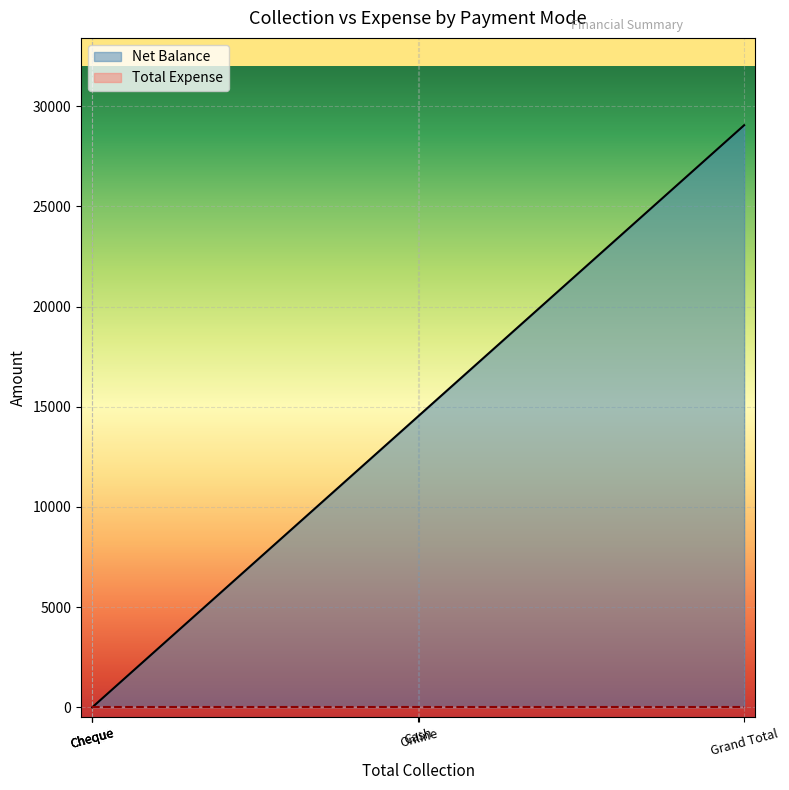

What are all the series names shown in the legend?

Net Balance, Total Expense